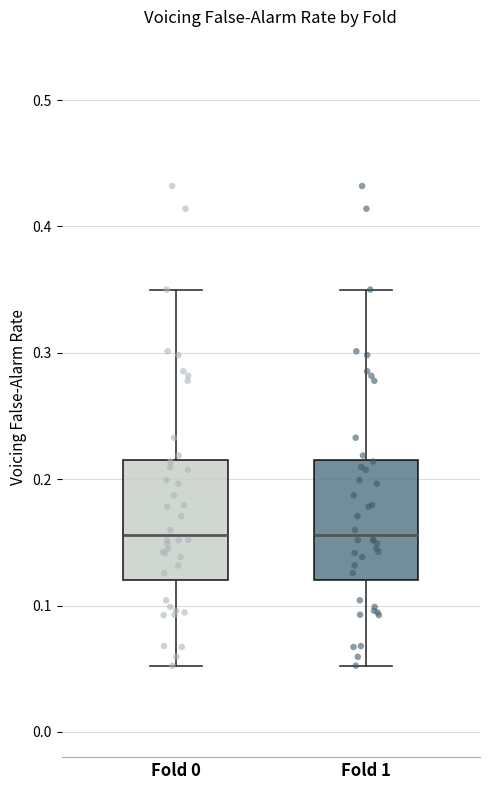

Reading left to right, read every box against the y-axis: the position of its median line, the range the box covers, and the ends of its whiskers. The values are not printed on the chart, so give them approximately, as read against the axis.

Fold 0: median 0.16, box 0.12 to 0.22, whiskers 0.05 to 0.35
Fold 1: median 0.16, box 0.12 to 0.22, whiskers 0.05 to 0.35